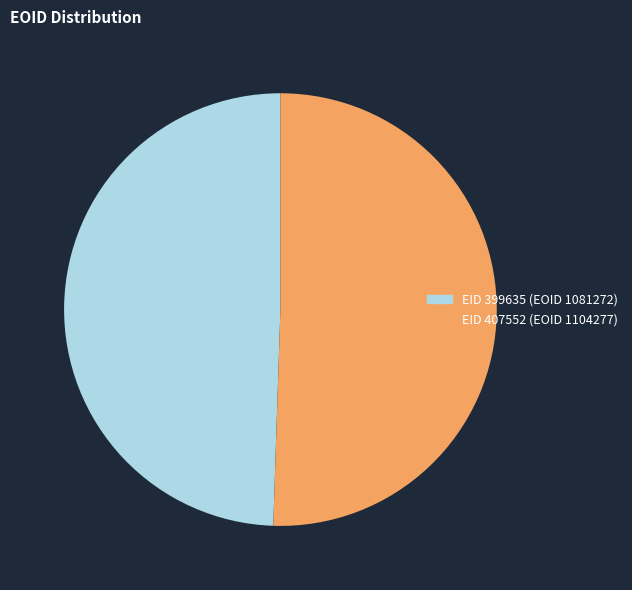

Is there any slice that represents more than half of the pie?

Yes